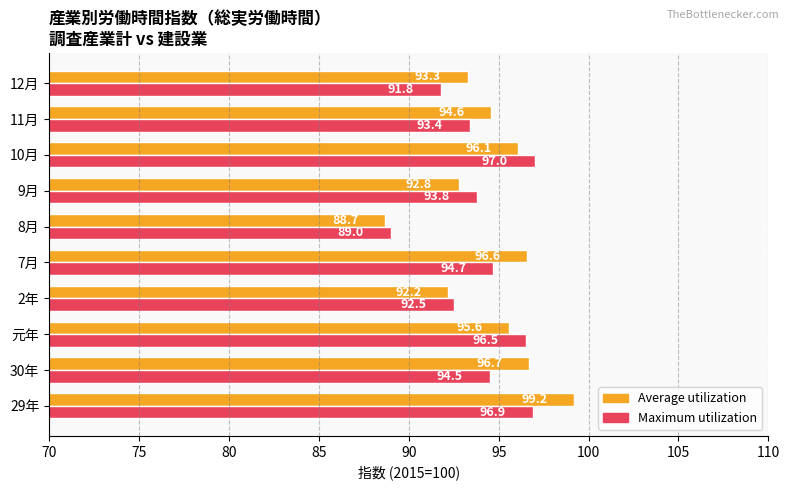

Count the number of categories in the chart.

10